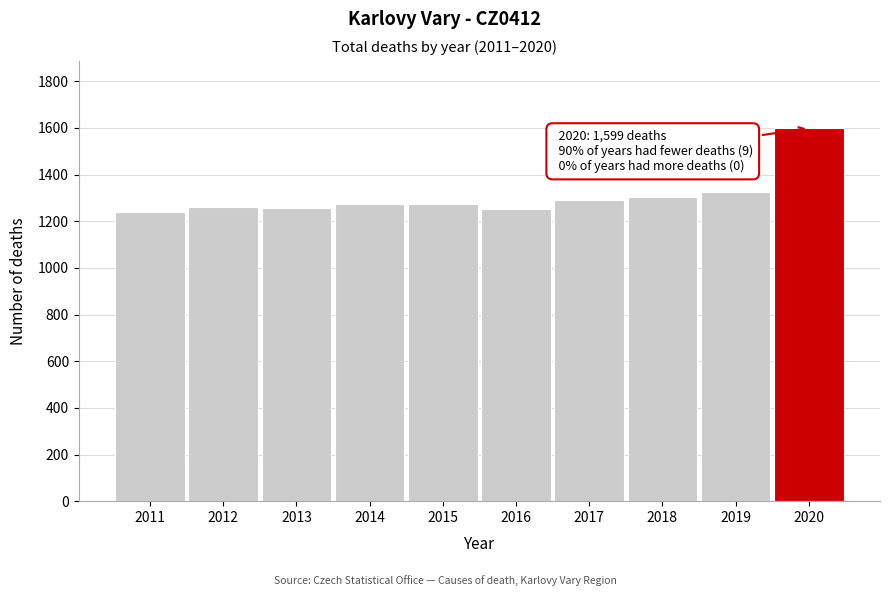

What is the change in value from 2012 to 2019?

+65